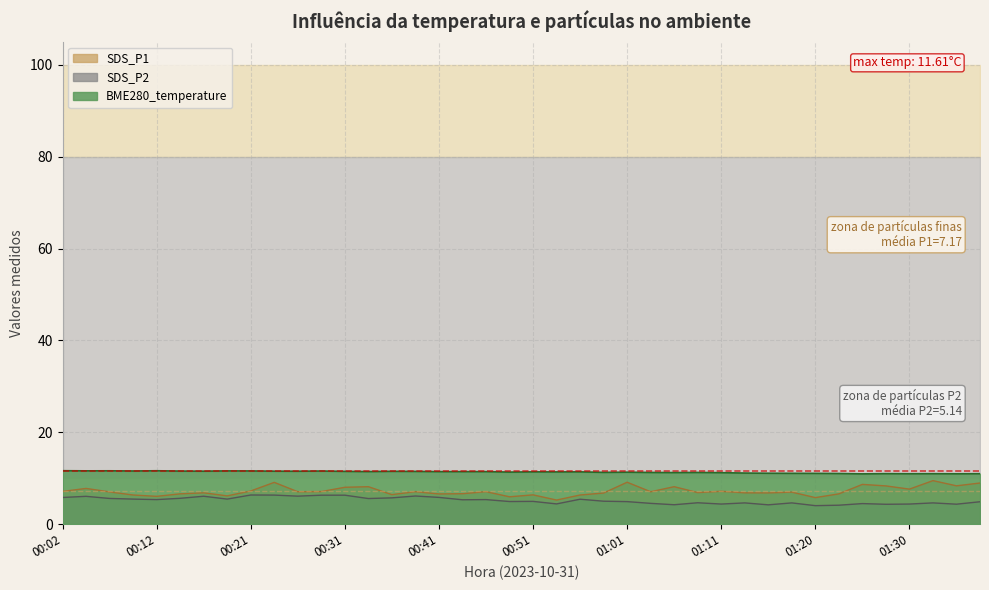

Where is SDS_P2 nearest to the value 5?

00:58